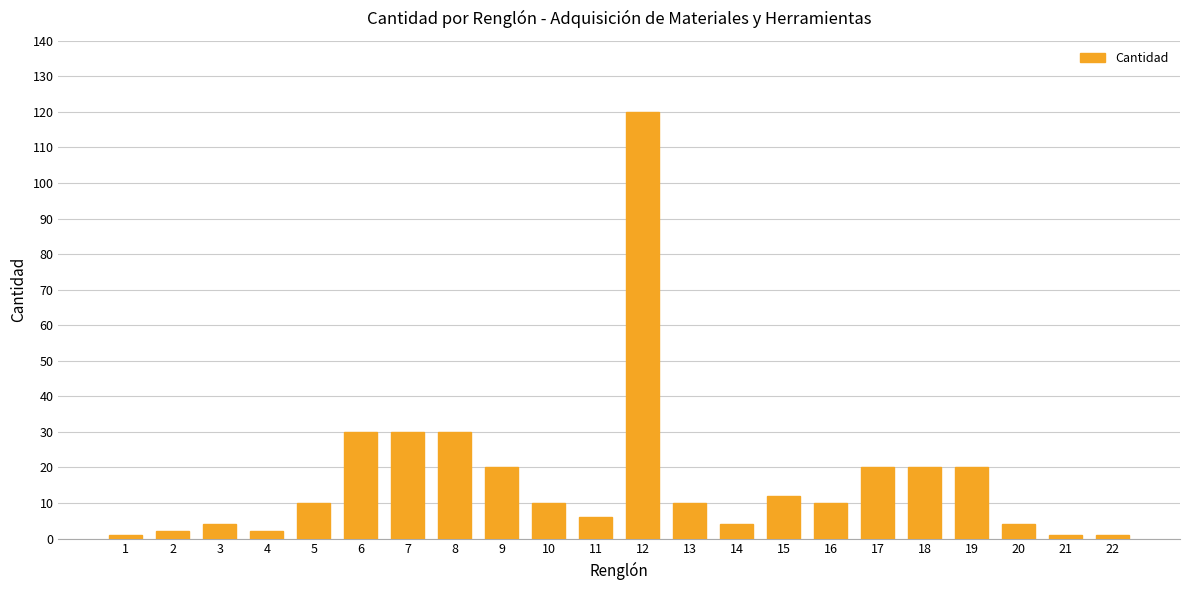

Is it true that the value at 17 is 20?

True